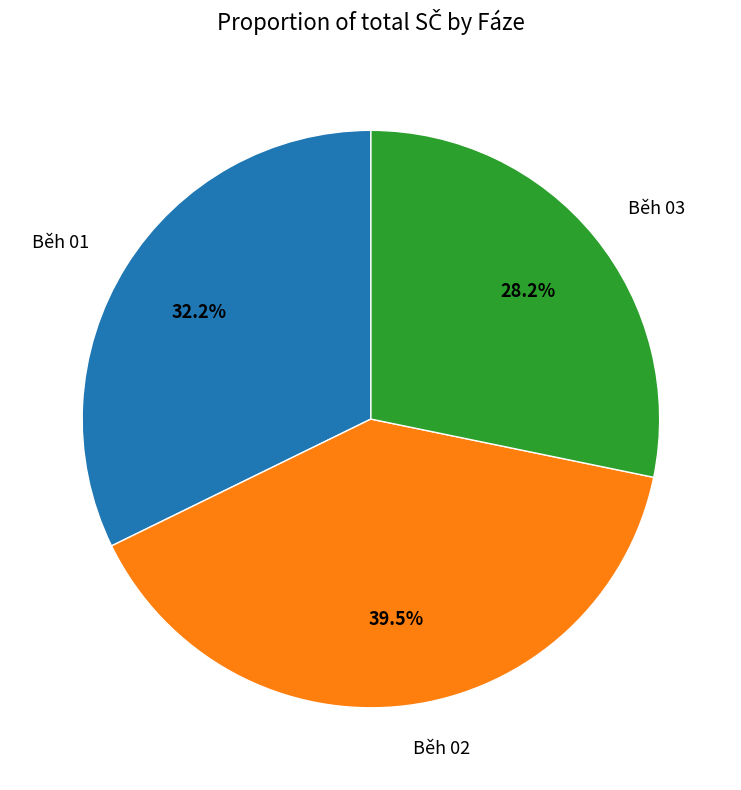

Which category has the smallest portion of the pie?

Běh 03